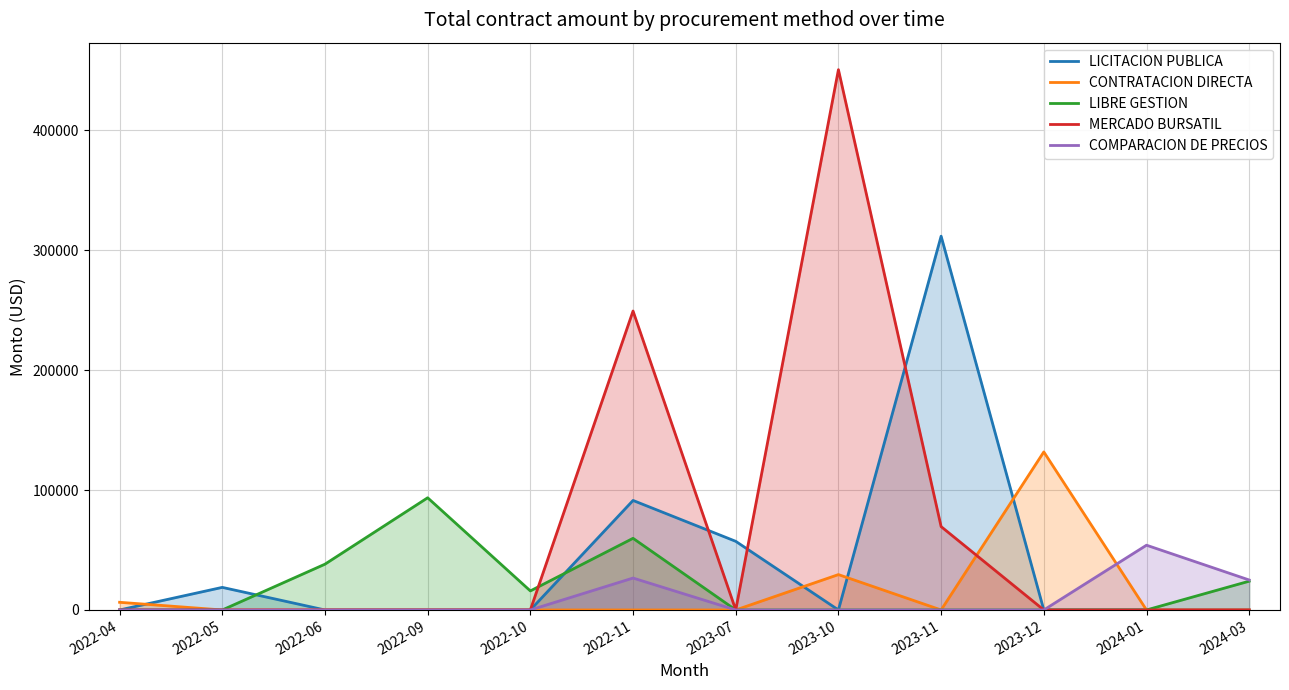

How many times do MERCADO BURSATIL and LIBRE GESTION cross each other?

1